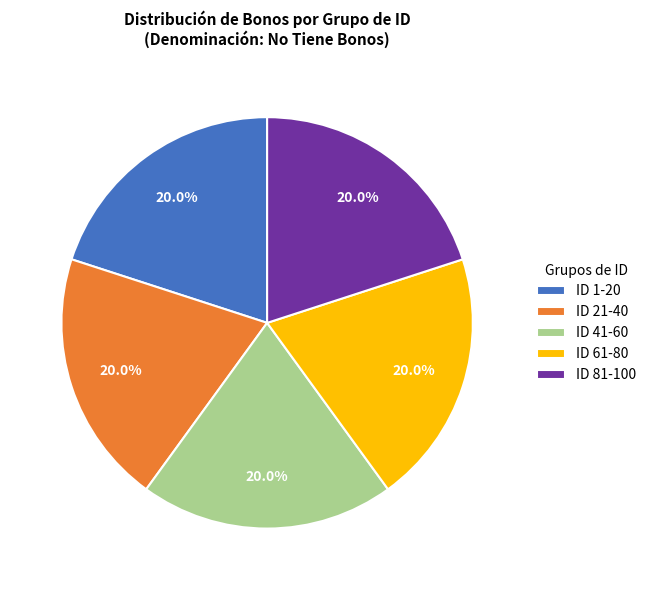

Approximately how many times larger is the value at ID 1-20 compared to ID 61-80?

1.0